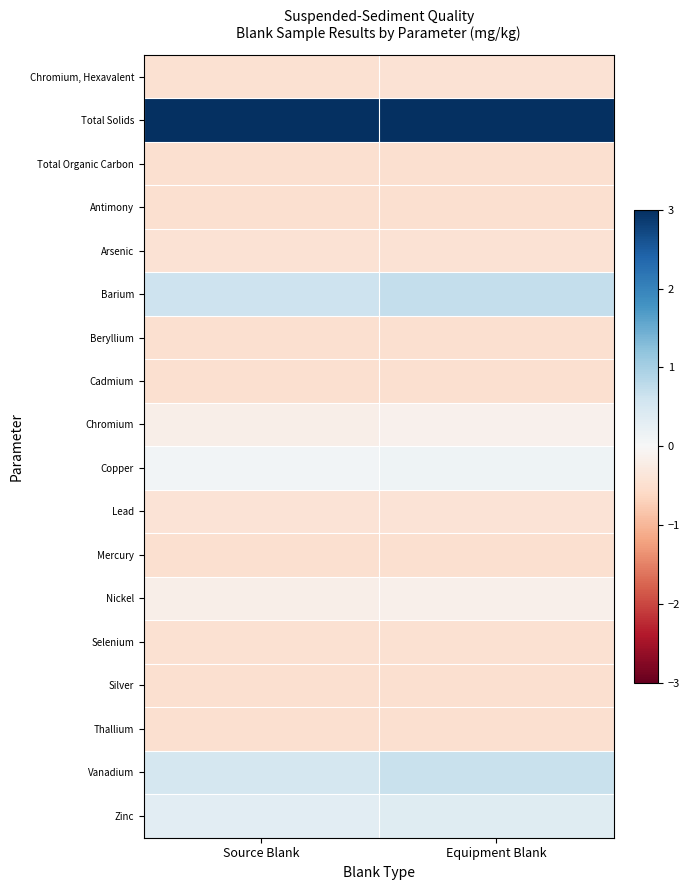

Reading left to right, what are all the values shown in this chart?

Chromium, Hexavalent: Source Blank=-0.5	Equipment Blank=-0.4
Total Solids: Source Blank=4.5	Equipment Blank=3.0
Total Organic Carbon: Source Blank=-0.5	Equipment Blank=-0.5
Antimony: Source Blank=-0.5	Equipment Blank=-0.5
Arsenic: Source Blank=-0.4	Equipment Blank=-0.4
Barium: Source Blank=0.6	Equipment Blank=0.7
Beryllium: Source Blank=-0.5	Equipment Blank=-0.5
Cadmium: Source Blank=-0.5	Equipment Blank=-0.5
Chromium: Source Blank=-0.2	Equipment Blank=-0.1
Copper: Source Blank=0.1	Equipment Blank=0.1
Lead: Source Blank=-0.4	Equipment Blank=-0.4
Mercury: Source Blank=-0.5	Equipment Blank=-0.5
Nickel: Source Blank=-0.2	Equipment Blank=-0.2
Selenium: Source Blank=-0.5	Equipment Blank=-0.5
Silver: Source Blank=-0.5	Equipment Blank=-0.5
Thallium: Source Blank=-0.5	Equipment Blank=-0.5
Vanadium: Source Blank=0.5	Equipment Blank=0.7
Zinc: Source Blank=0.3	Equipment Blank=0.4